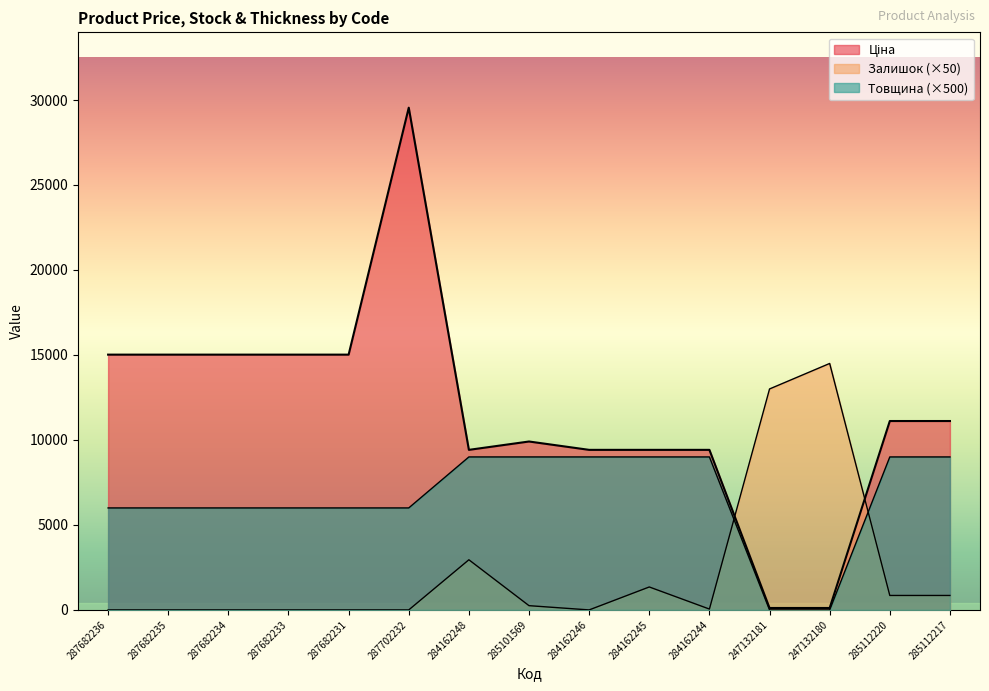

At which category is the sum across all series the highest?

287702232